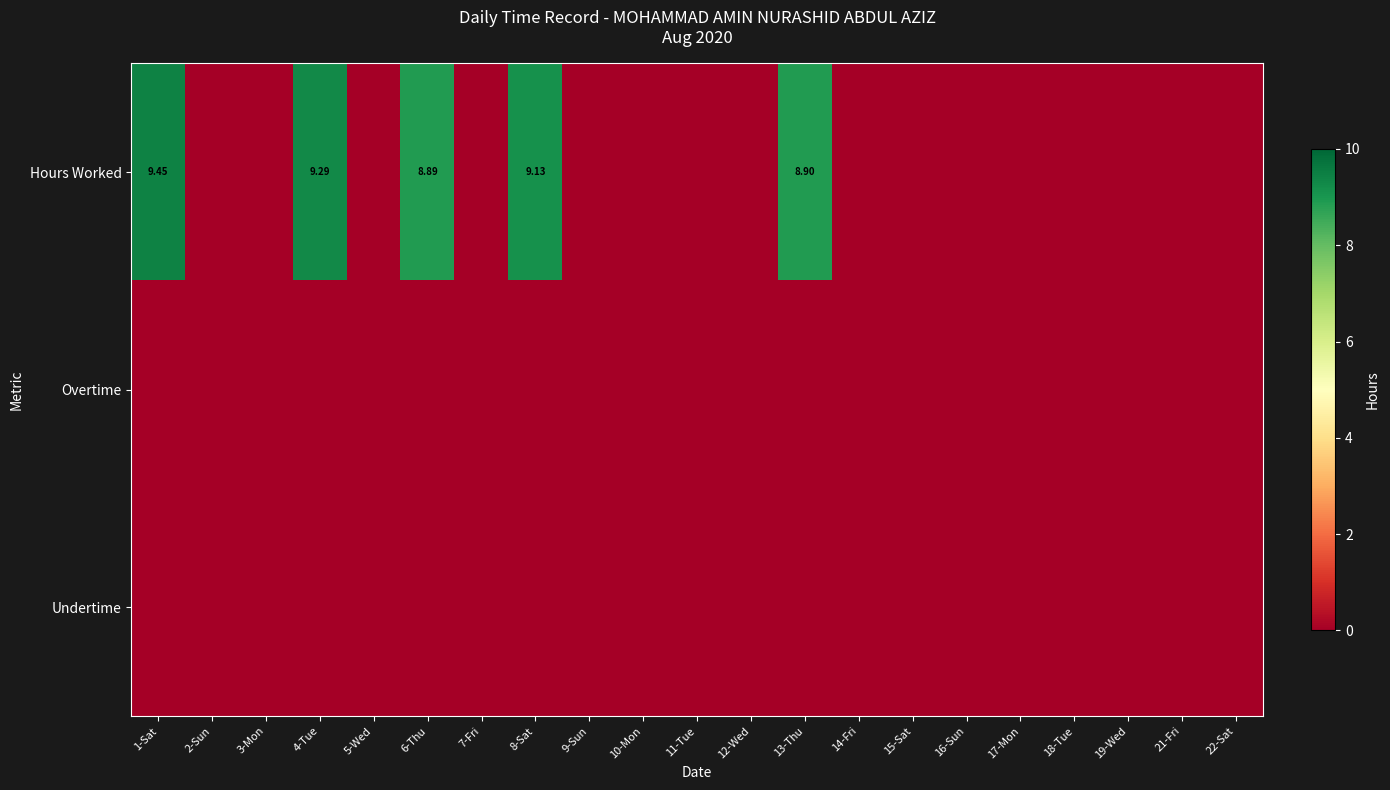

Which series has the largest total across all categories?

Hours Worked